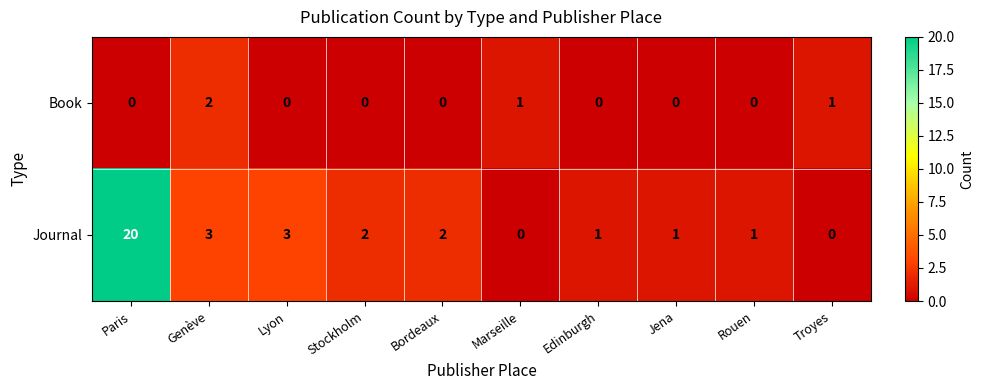

Reading left to right, list all the values displayed in this chart.

Book: 0	2	0	0	0	1	0	0	0	1
Journal: 20	3	3	2	2	0	1	1	1	0